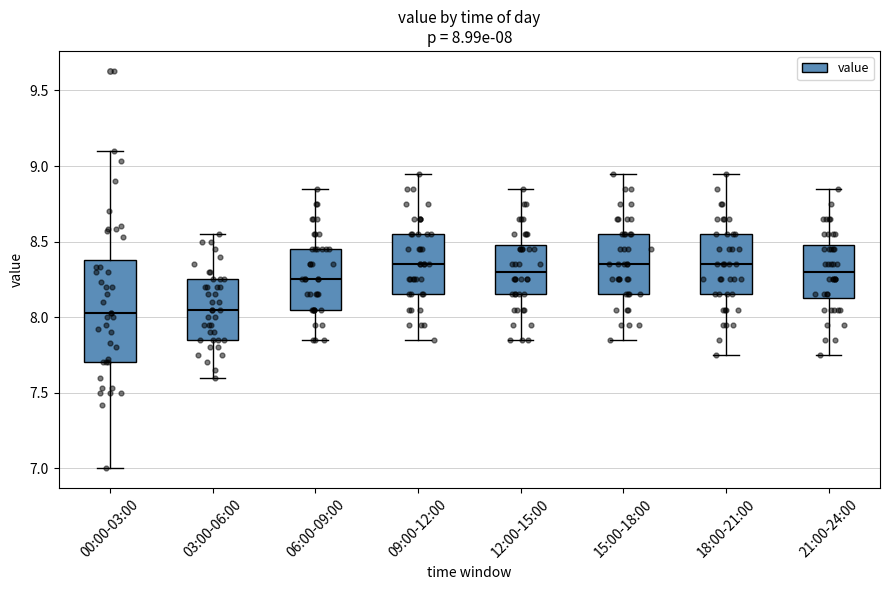

Comparing the boxes themselves (not the whiskers), which one is the tallest?

00:00-03:00